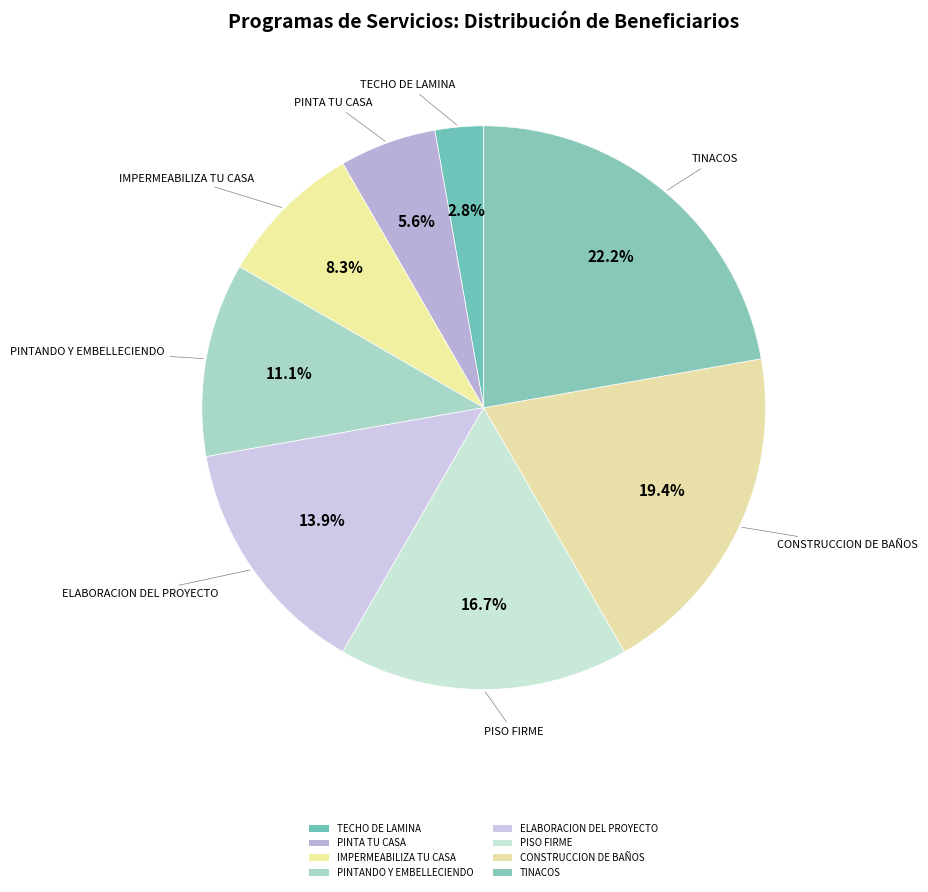

How many segments does this pie chart have?

8